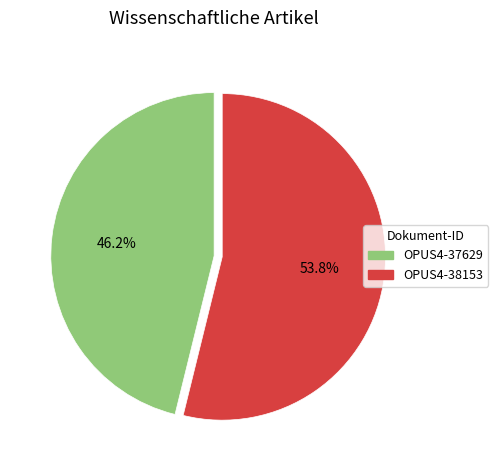

How many slices are in this pie chart?

2